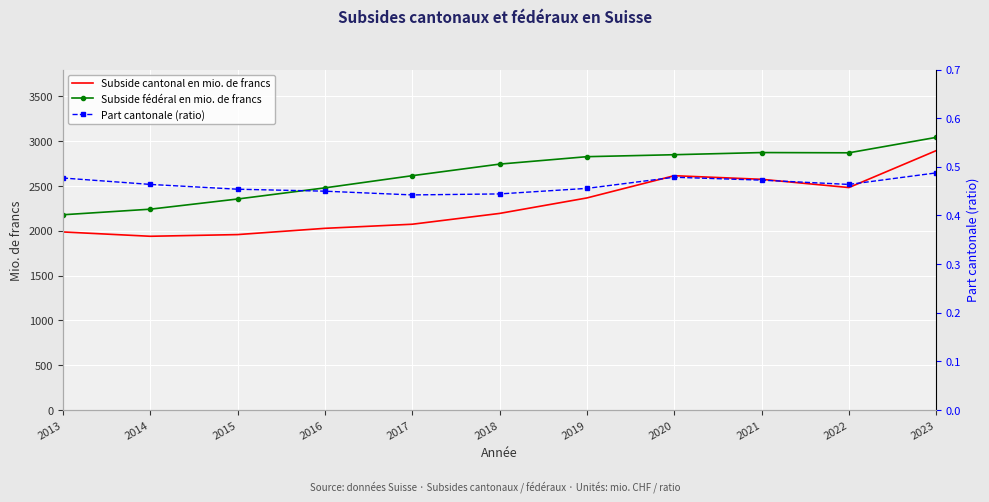

True or false: Subside cantonal en mio. de francs has a value of 1987.8 at 2013.

True